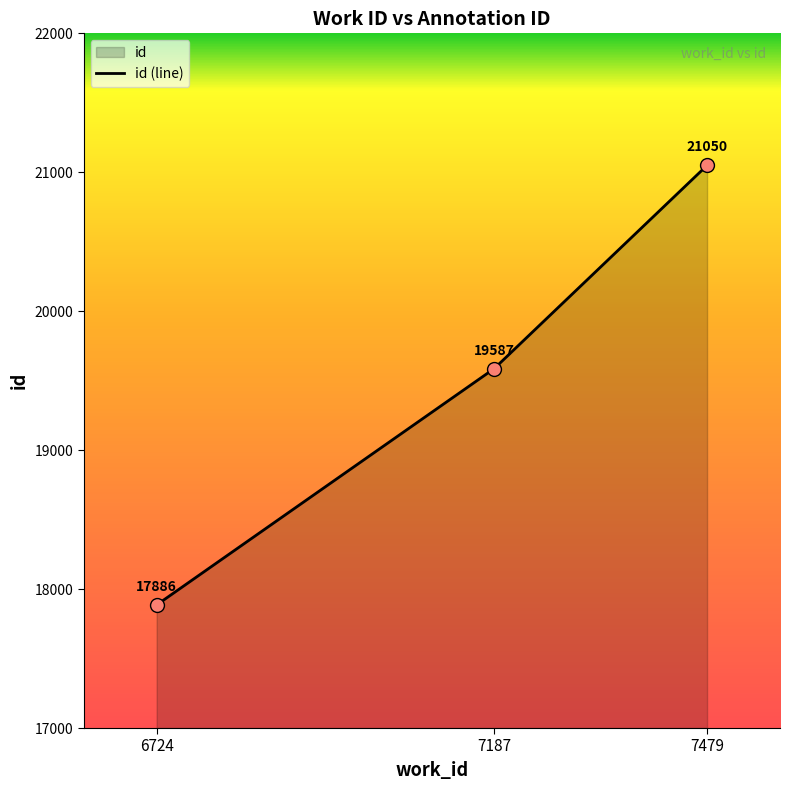

What is the change in value from 7187 to 7479?

+1463